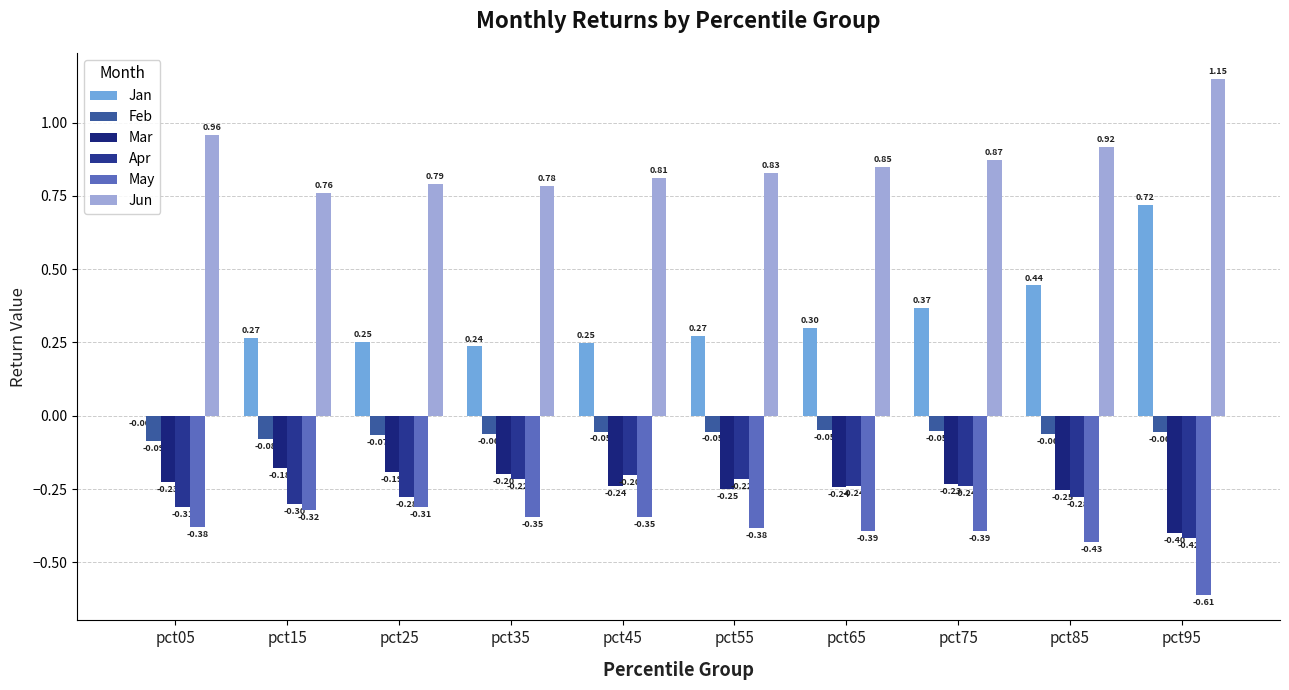

At how many categories does at least one series exceed 0?

10